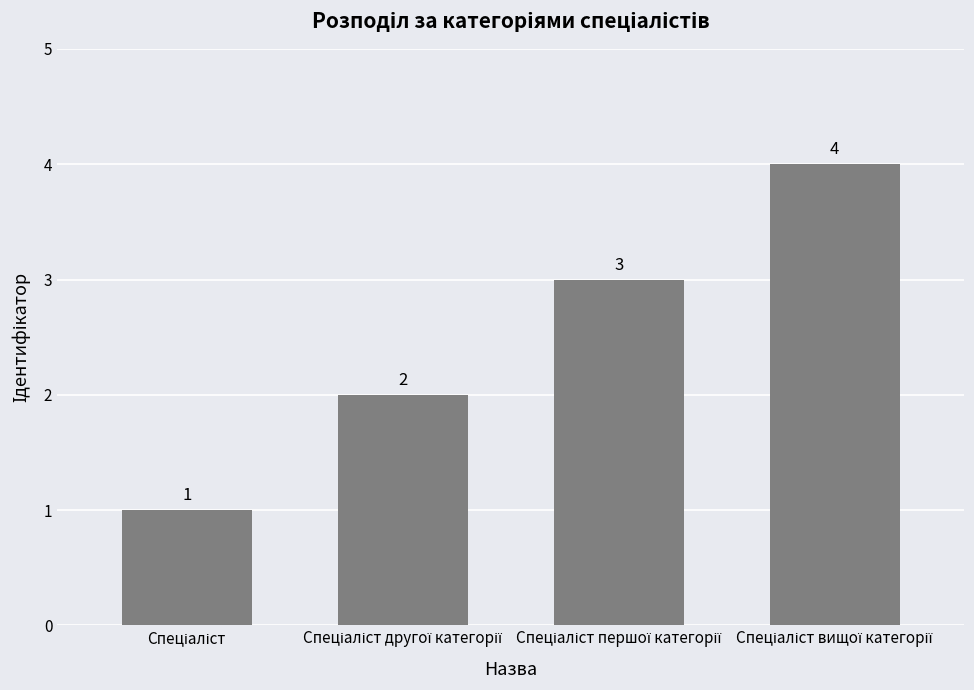

Count the values in the range 2 to 4.

3